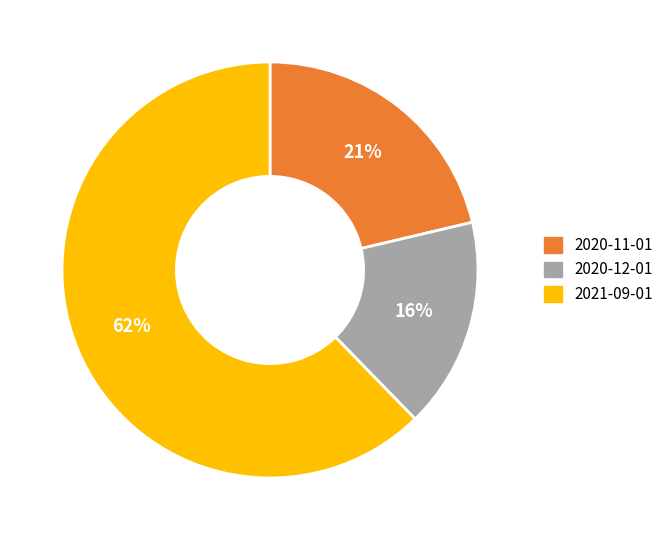

To the nearest percent, what is the difference between the 2021-09-01 and 2020-11-01 slice percentages?

41%